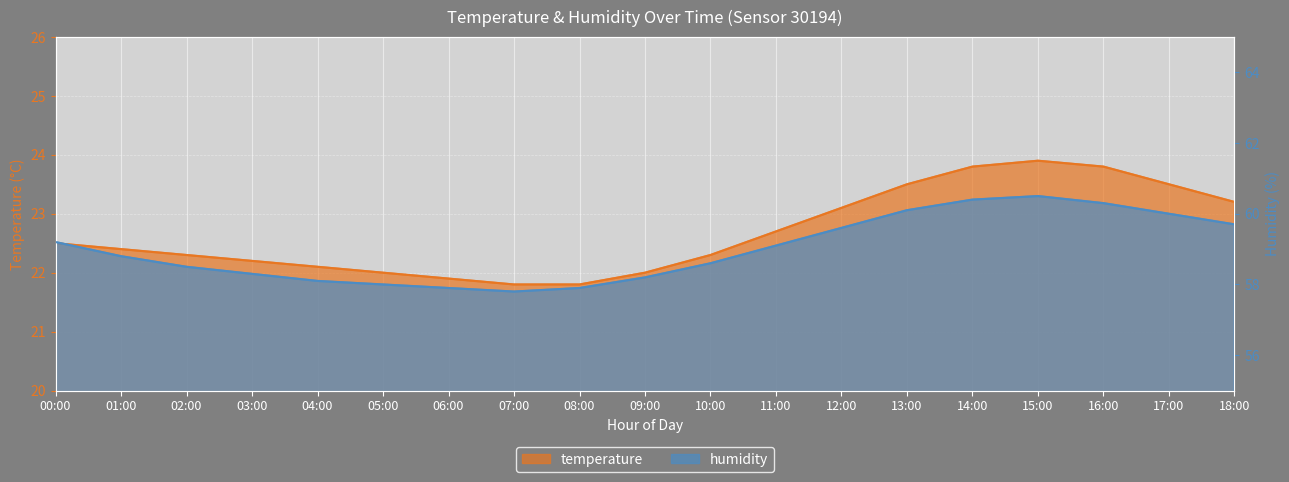

Which series has the largest range (max minus min)?

humidity